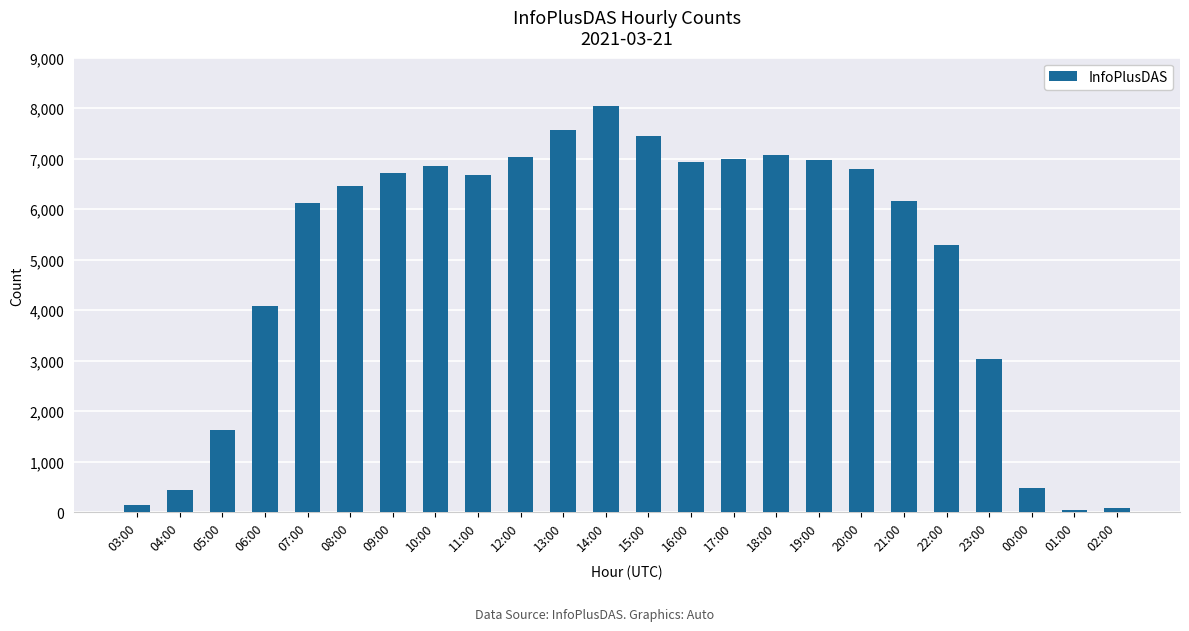

What is the sum of the values at 13:00 and 01:00?

7598